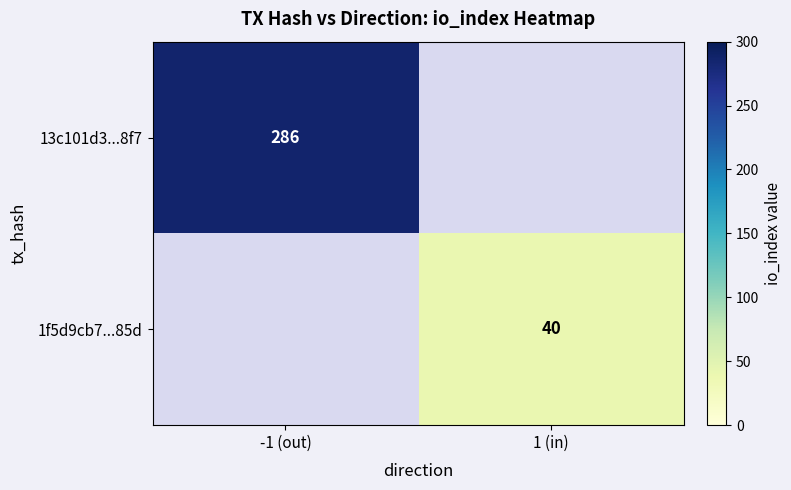

The 13c101d3...8f7 series shows 433 at -1 (out). True or false?

False